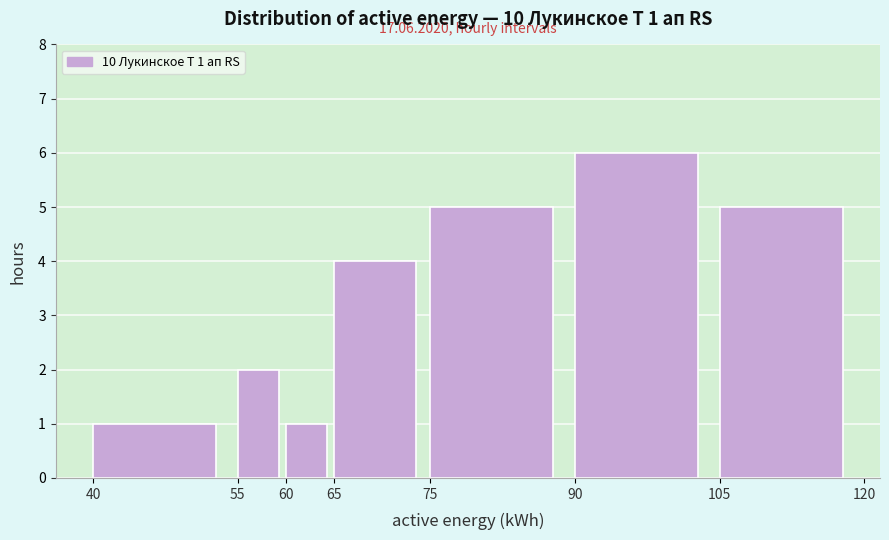

Which range on the x-axis has the tallest bar?

90 to 105